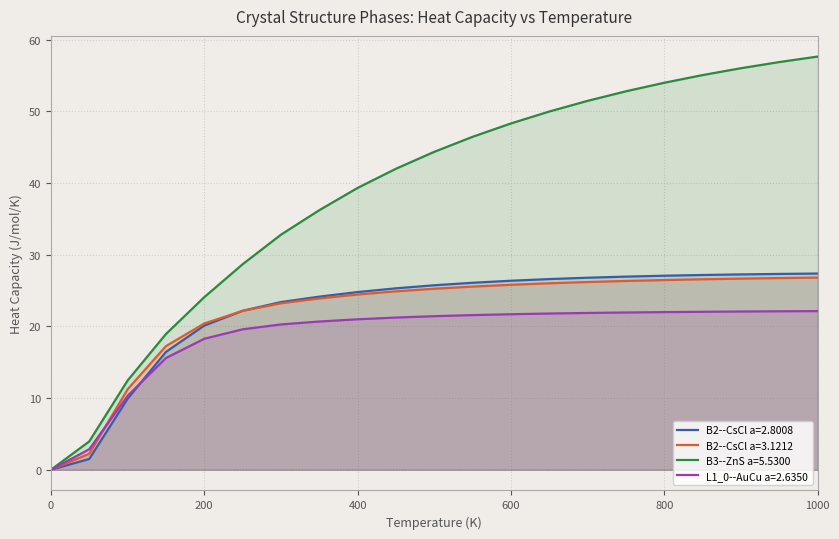

What is the difference between the maximum and minimum values in the B2--CsCl a=3.1212 series?

26.8